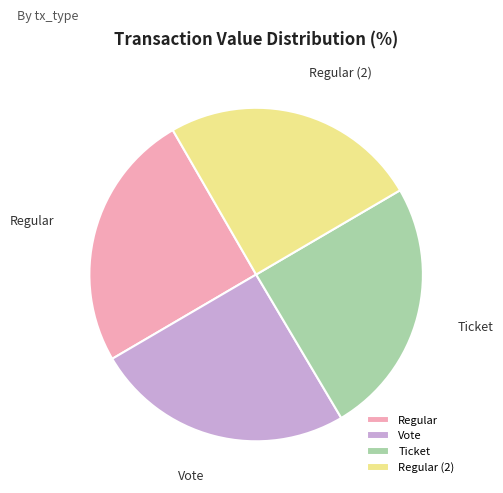

Is there a majority slice in this chart?

No